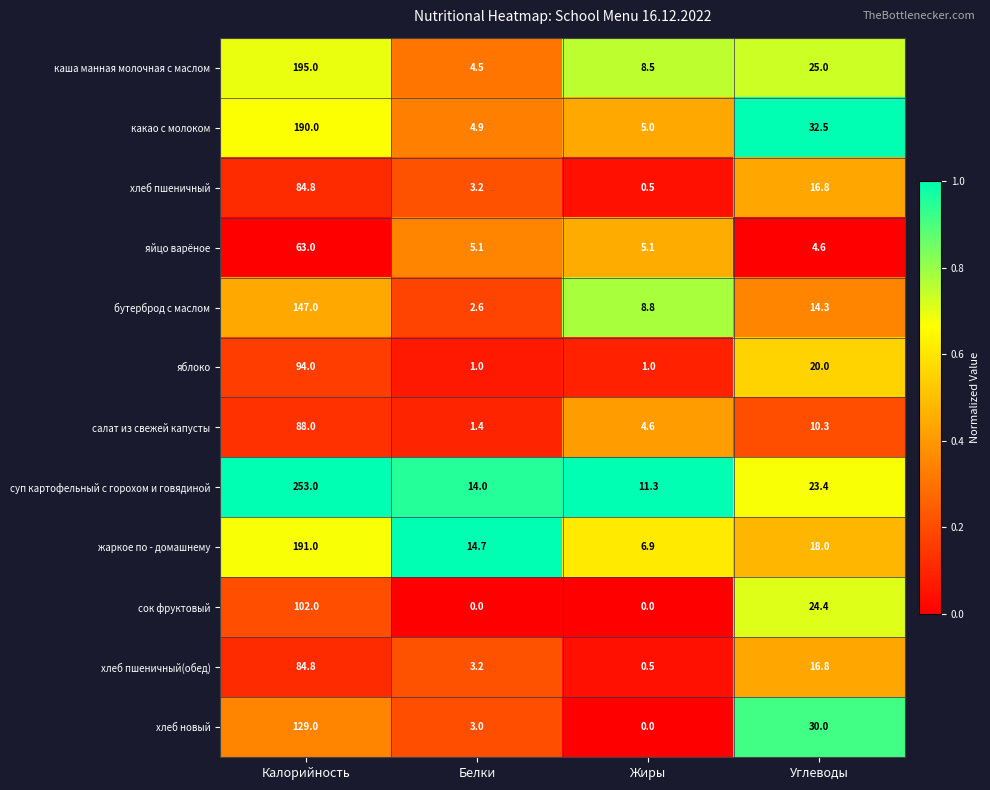

The value of яйцо варёное at Жиры is 5.1. True or false?

True